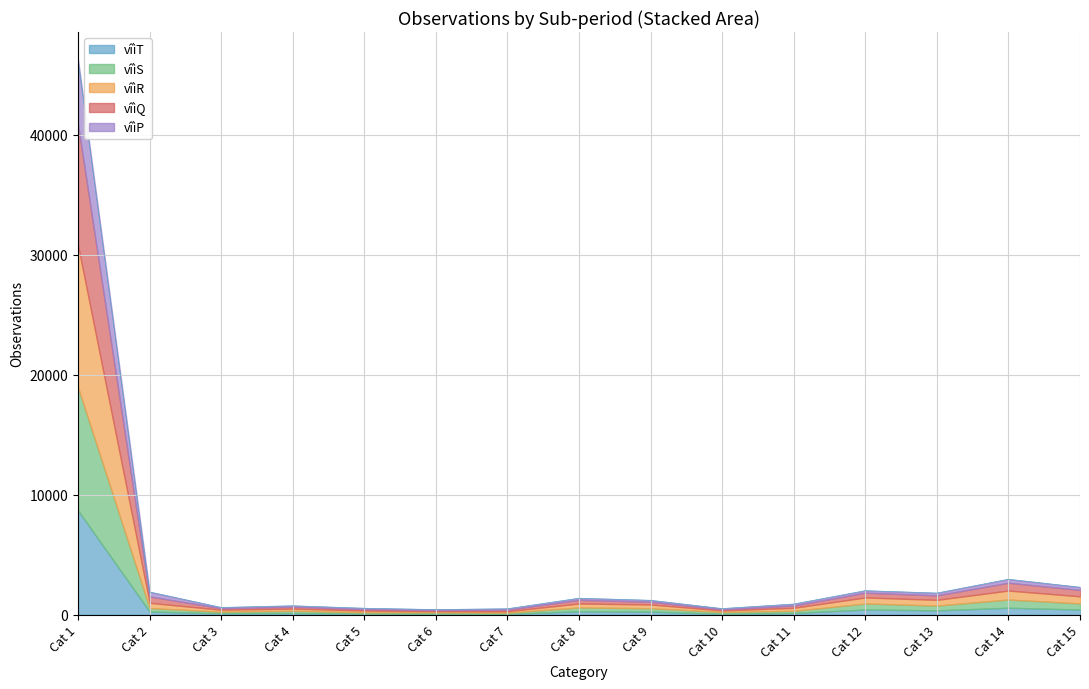

At which category is the sum across all series the highest?

Cat 1